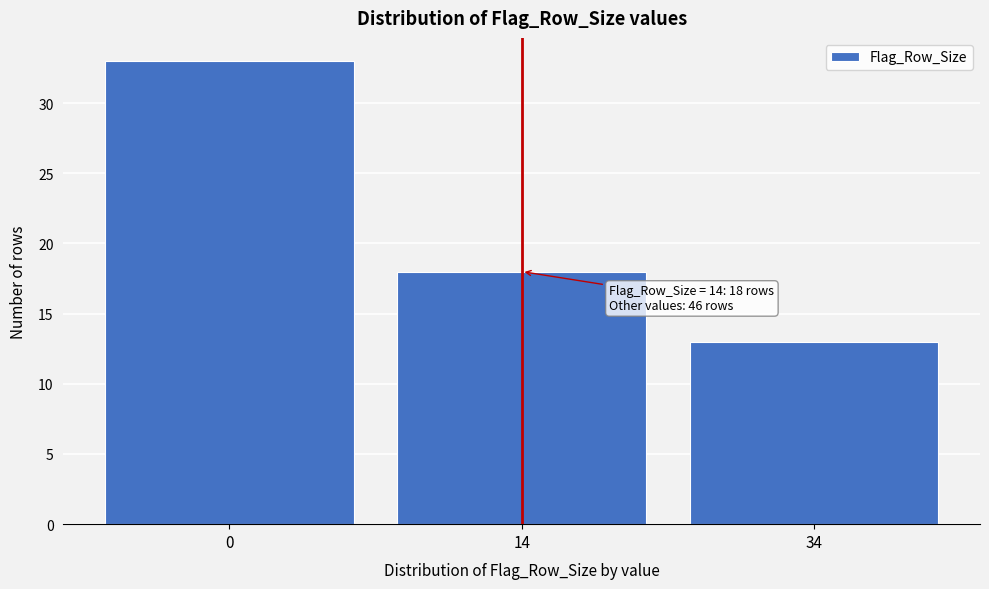

Reading left to right, what are all the values shown in this chart?

0=33	14=18	34=13